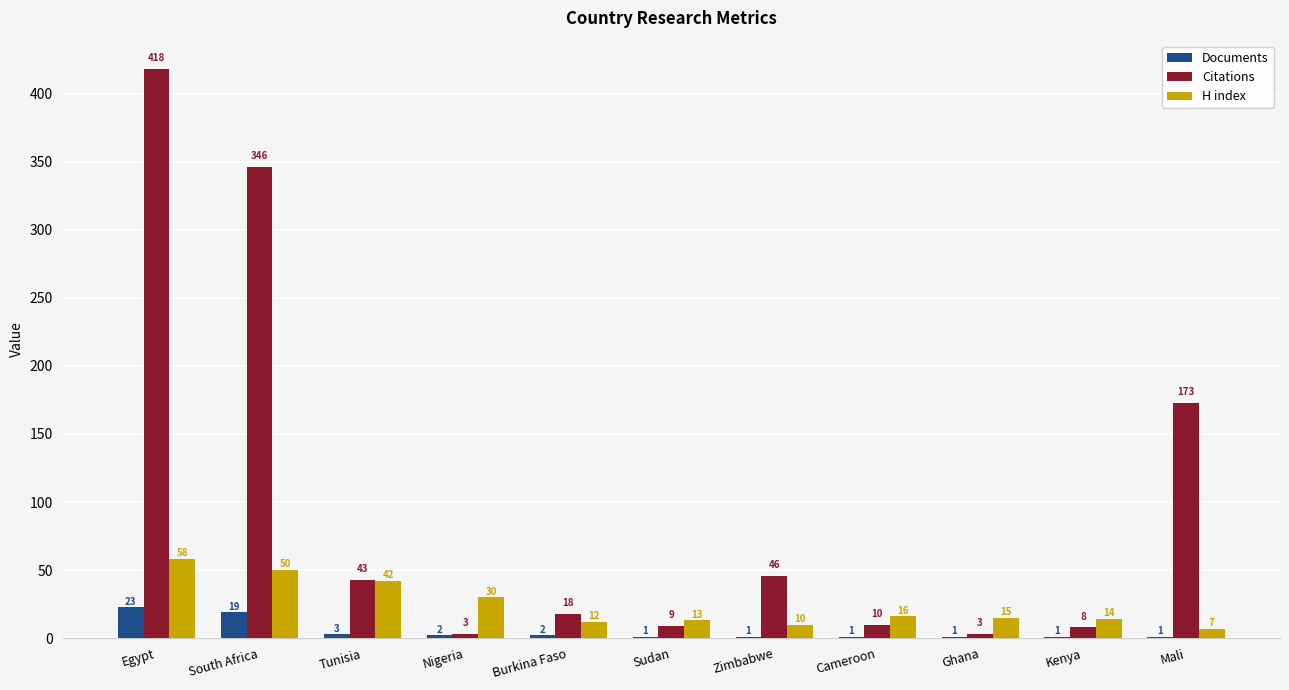

Where does the Citations series first go above 18?

Egypt